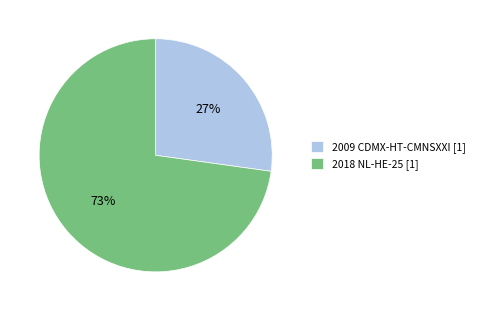

To the nearest percent, what is the difference between the 2018 NL-HE-25 [1] and 2009 CDMX-HT-CMNSXXI [1] slice percentages?

46%